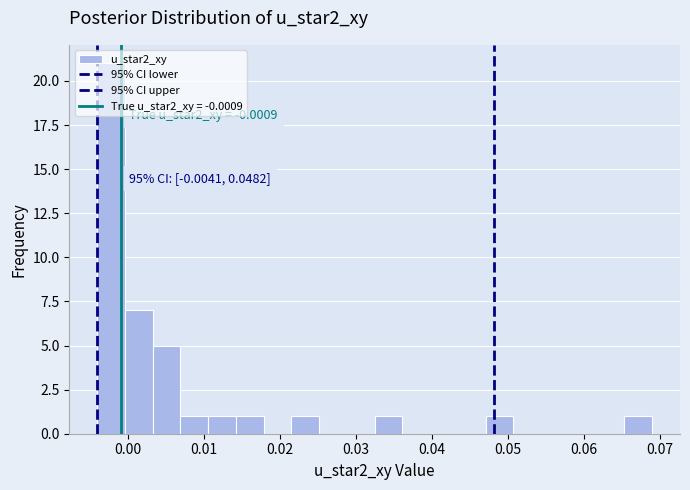

Read against the x-axis, roughly where is the centre of the tallest bar?

-0.002